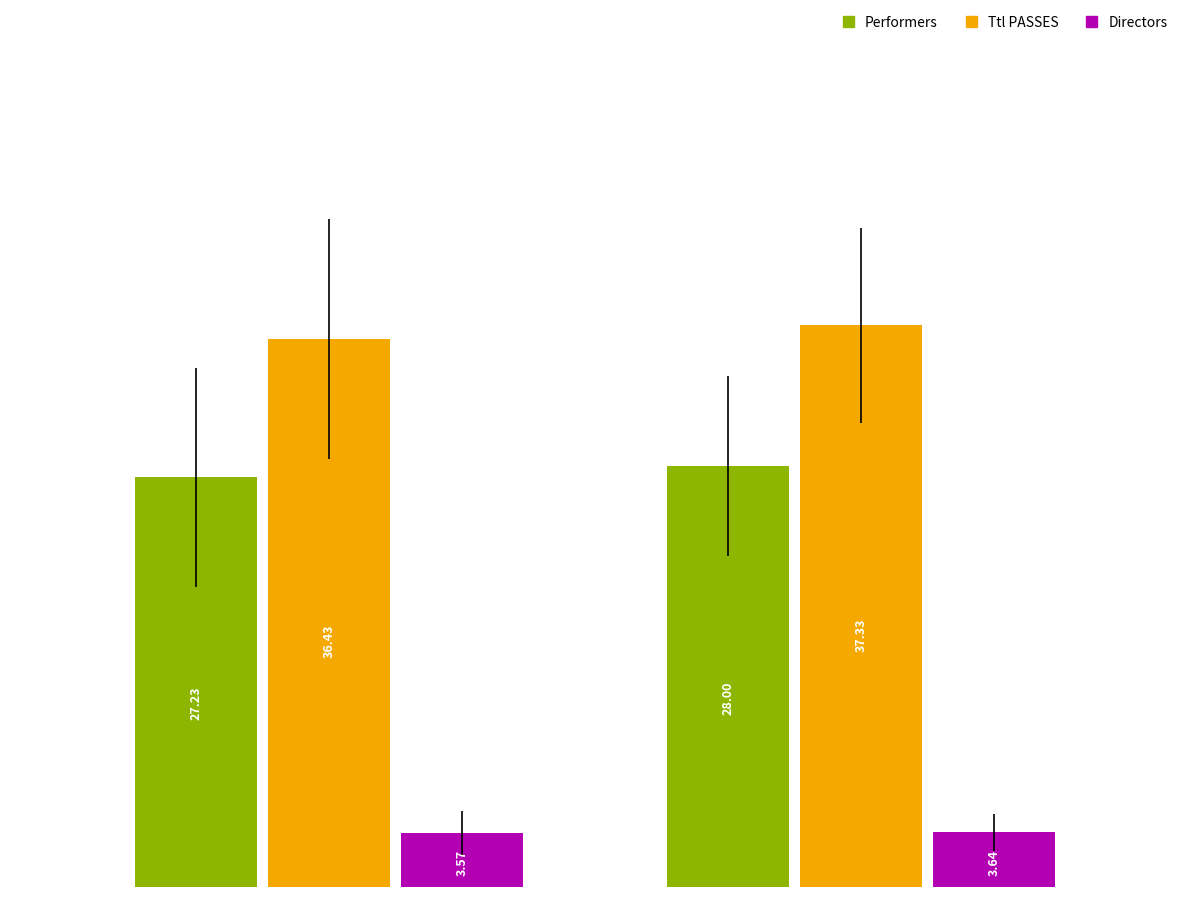

What is the sum of all Ttl PASSES values?

73.8